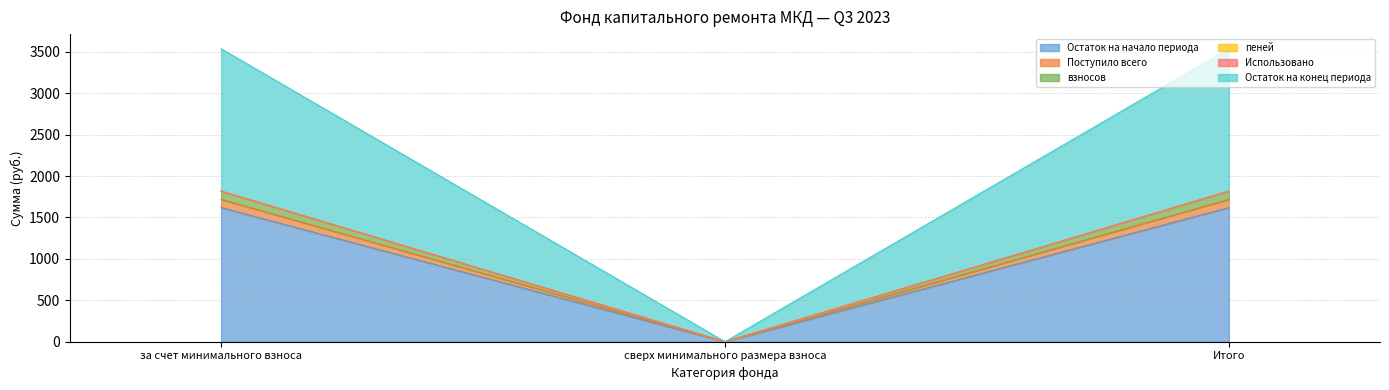

What is the label of the 3rd point from the left?

Итого